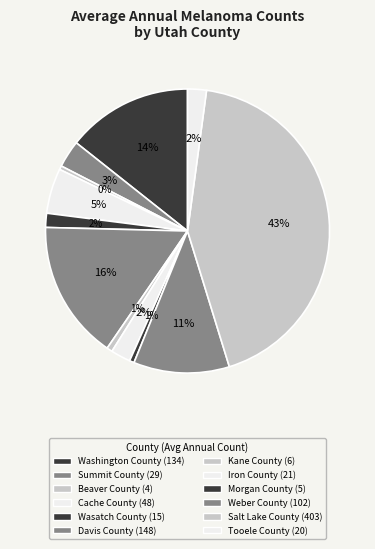

Is there a majority slice in this chart?

No